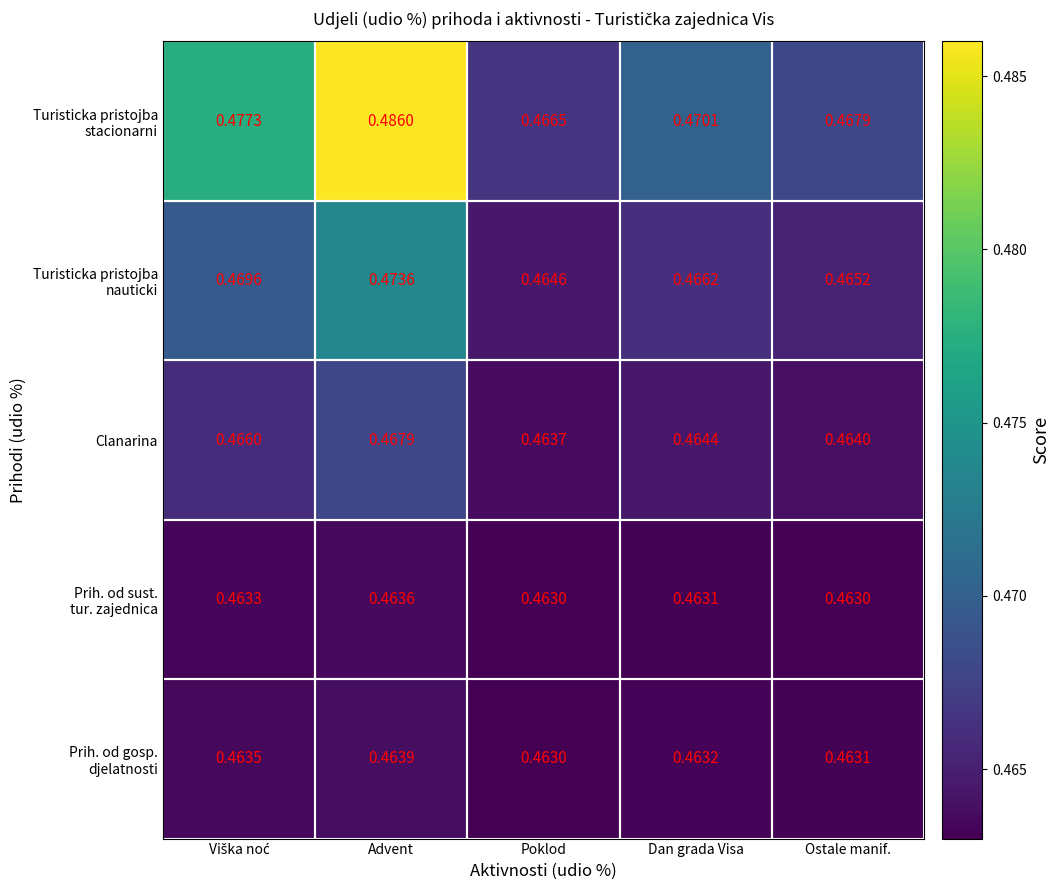

Which category has the lowest value in the Clanarina series?

Poklod